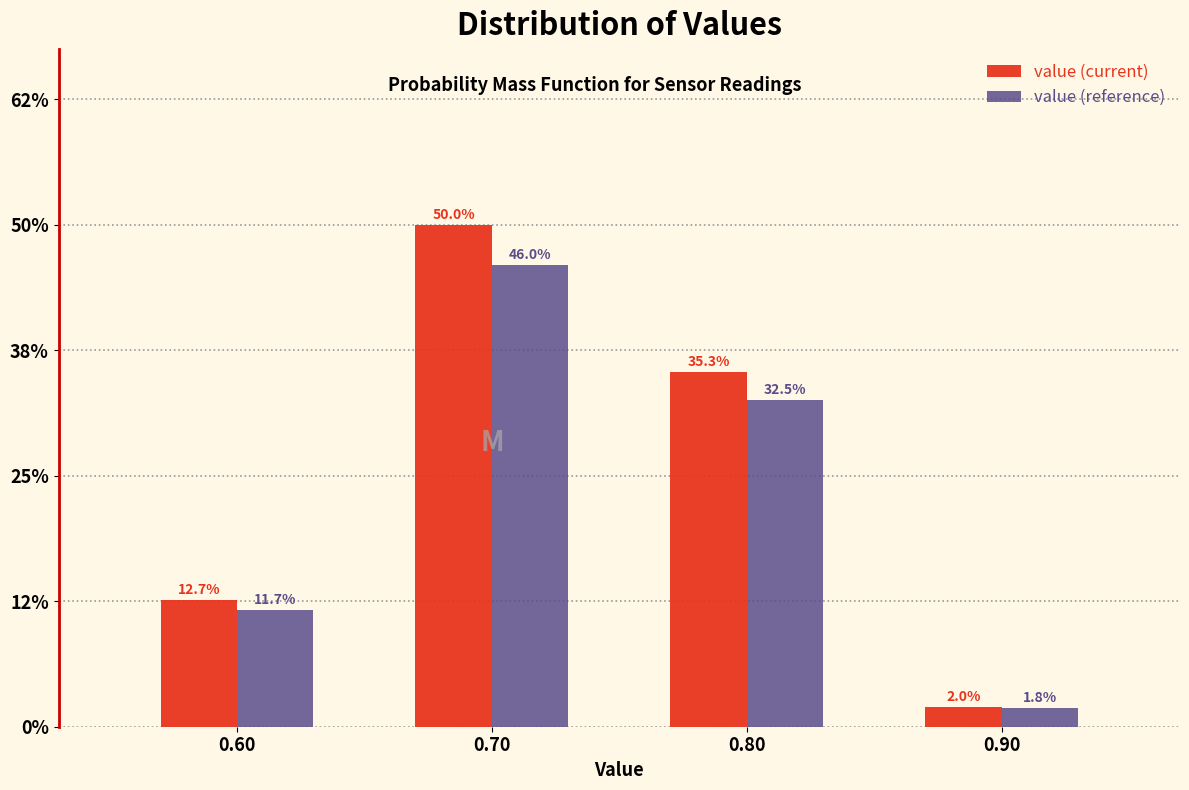

Reading left to right, transcribe all the data shown in this chart.

value (current): 12.7	50.0	35.3	2.0
value (reference): 11.7	46.0	32.5	1.8